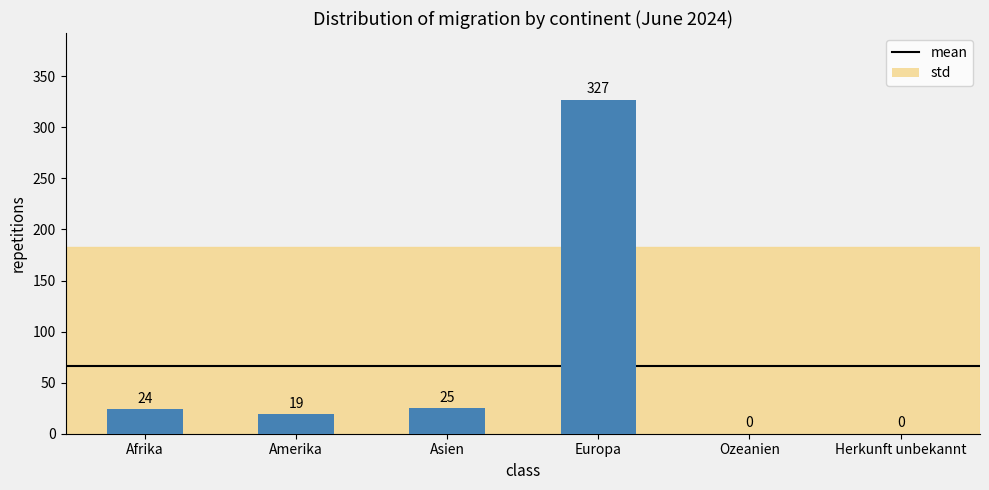

What is the sum of all values?

395